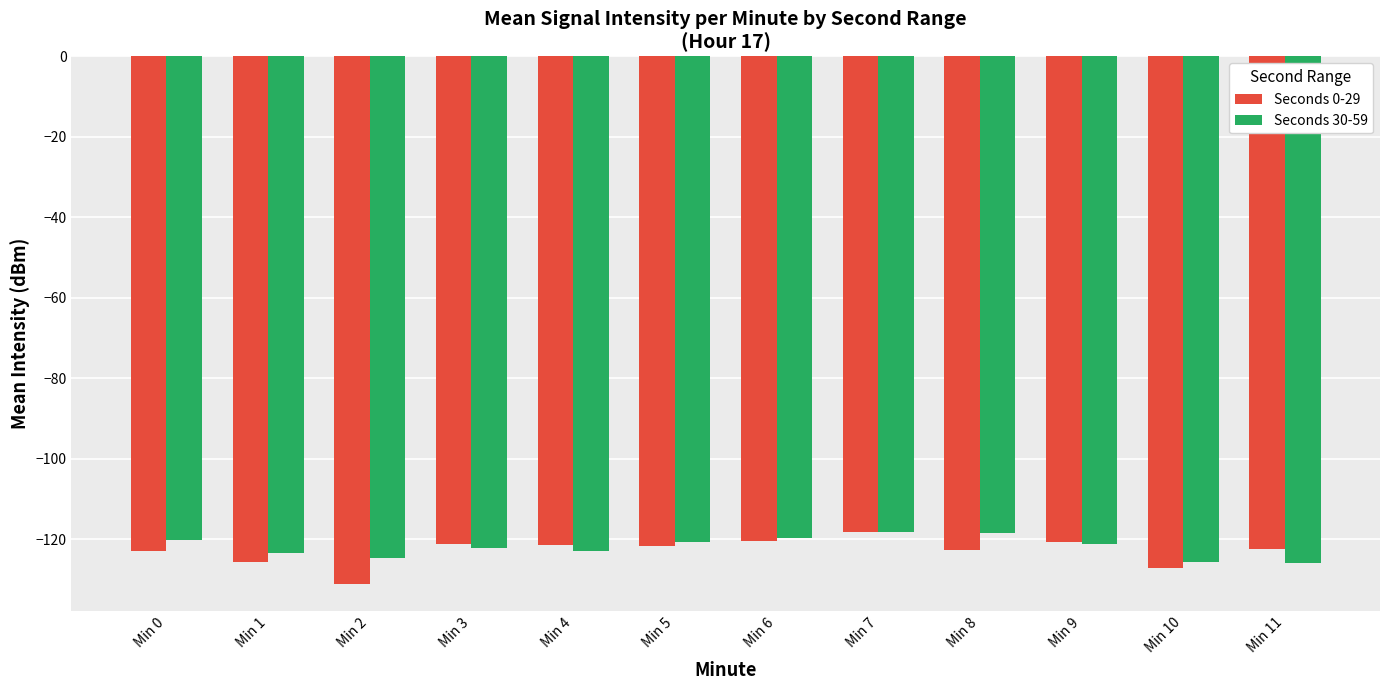

At which label does Seconds 30-59 first exceed -121?

Min 0